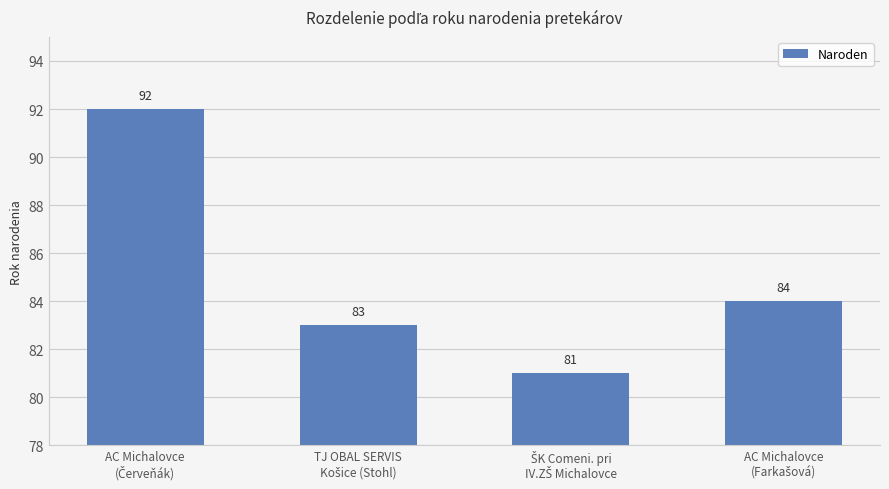

Reading left to right, extract all data points from this chart.

92	83	81	84